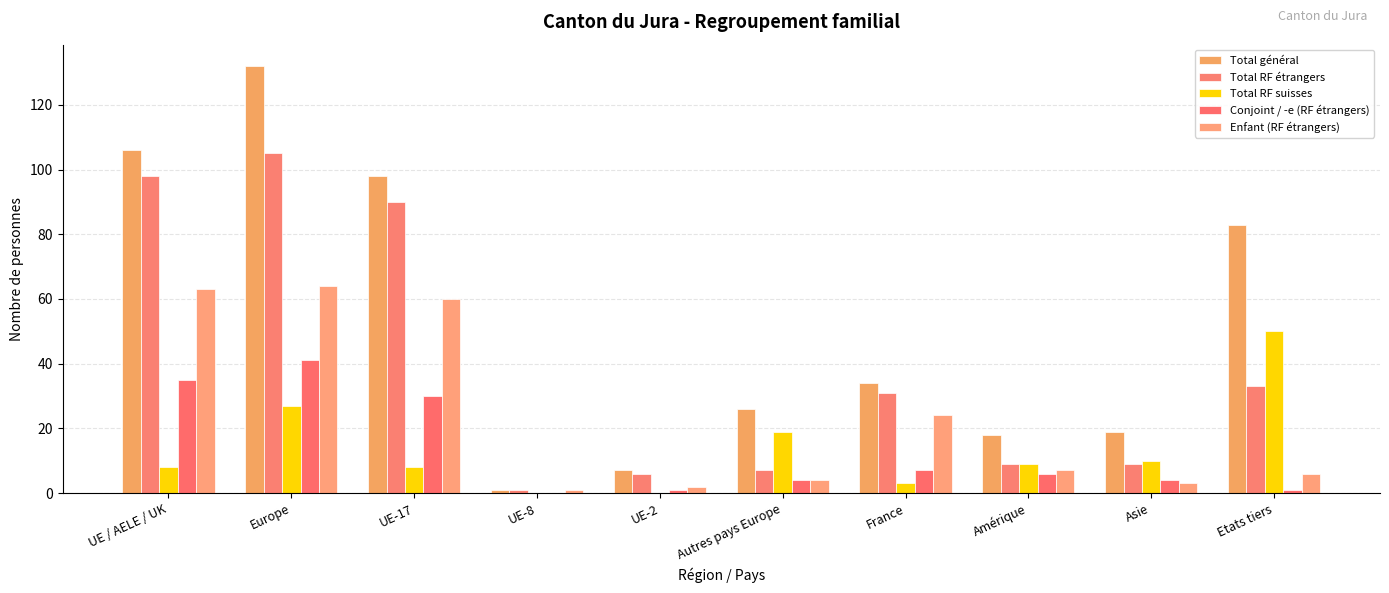

How many categories are shown in the chart?

10